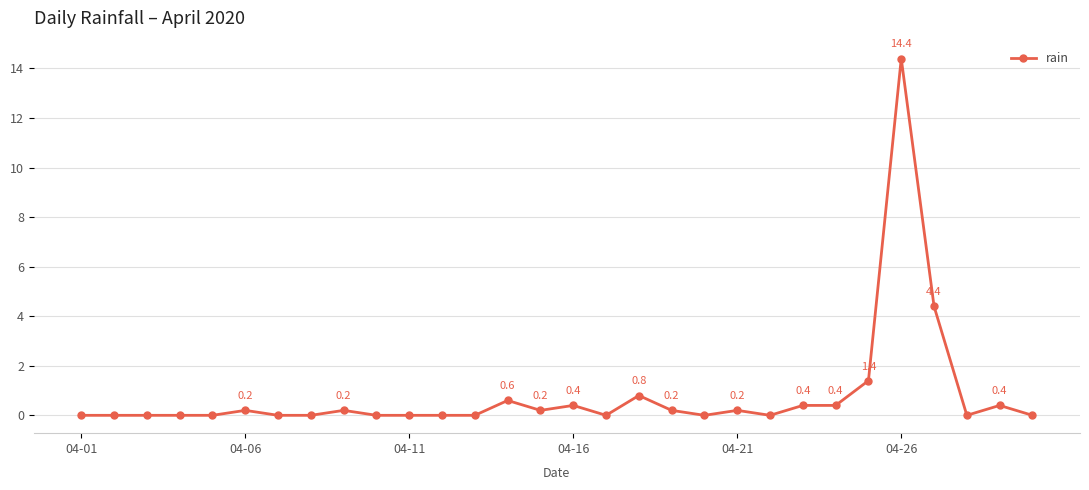

What is the average value?

0.8